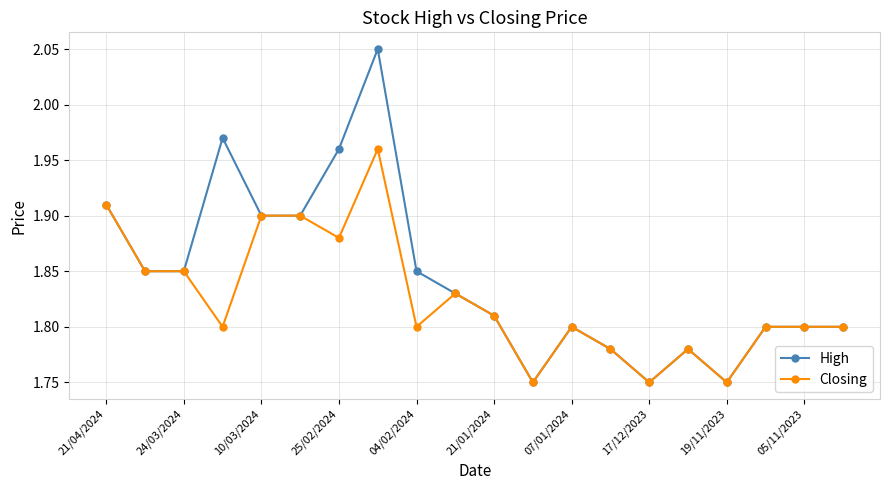

At how many categories does at least one series exceed 1?

20